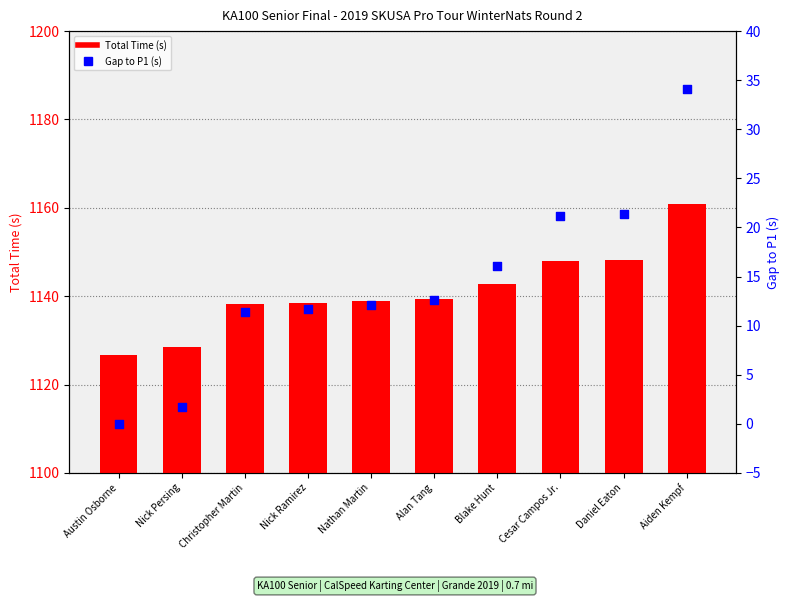

Which series reaches the maximum Y coordinate?

Total Time (s)